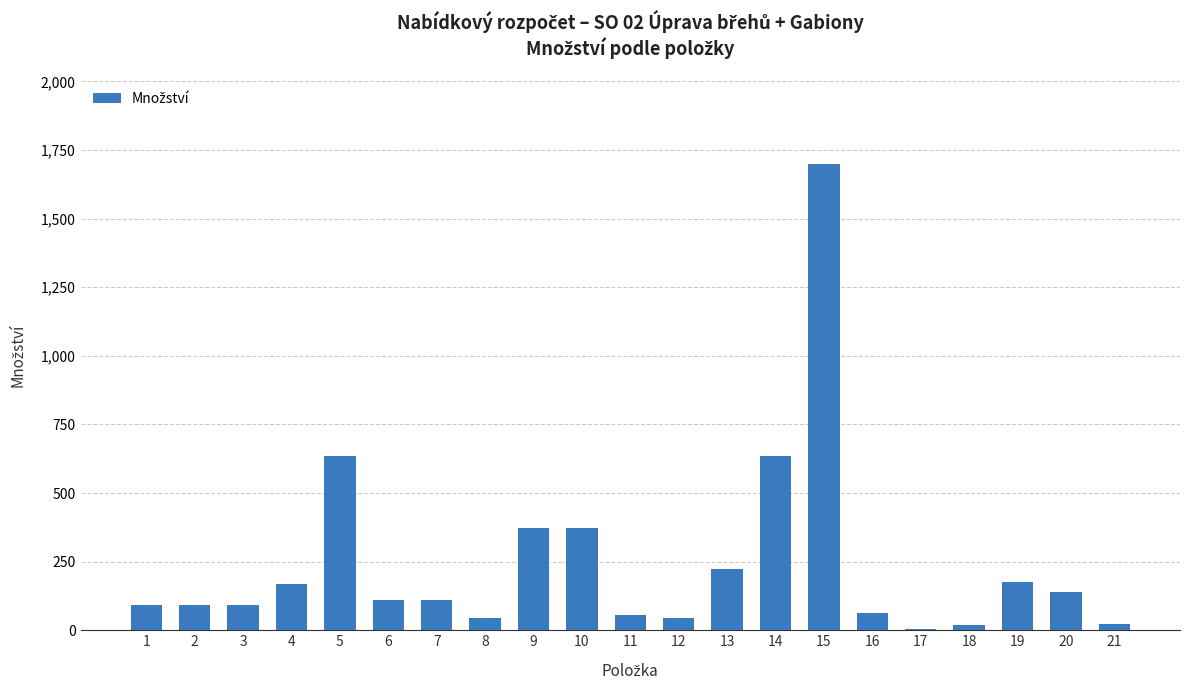

Approximately how many times larger is the value at 21 compared to 19?

0.1